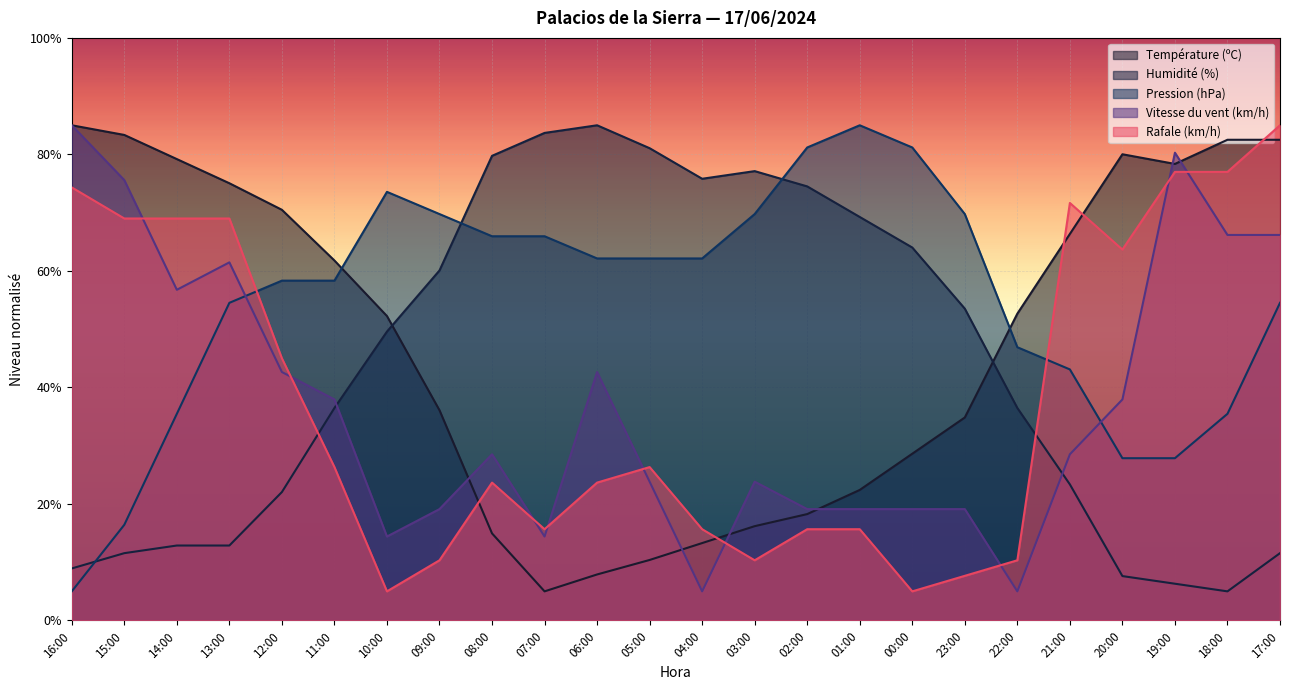

At which category does Rafale (km/h) reach its first local valley?

10:00